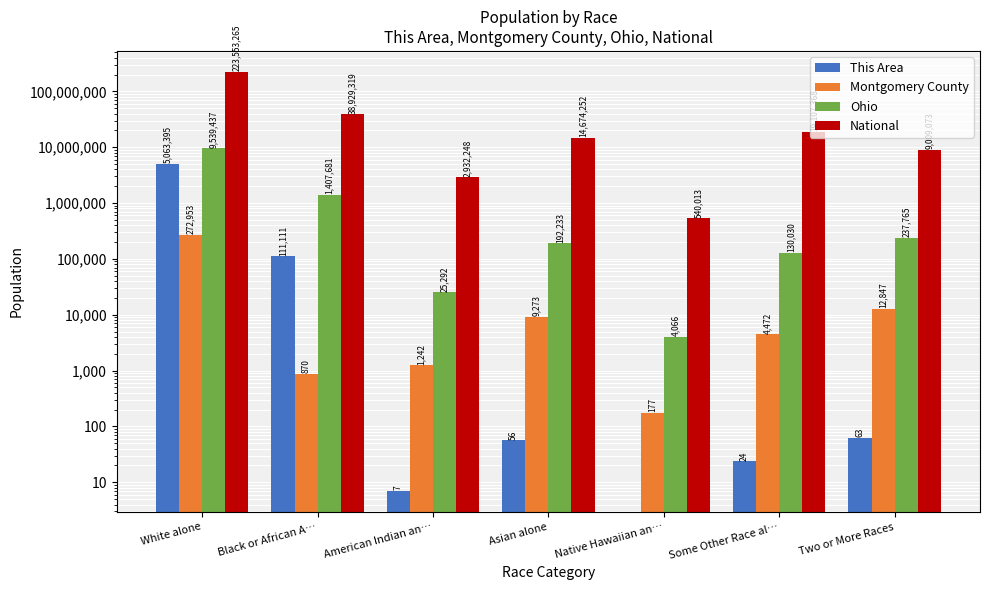

What is the total value across all series at Asian alone?

14875814